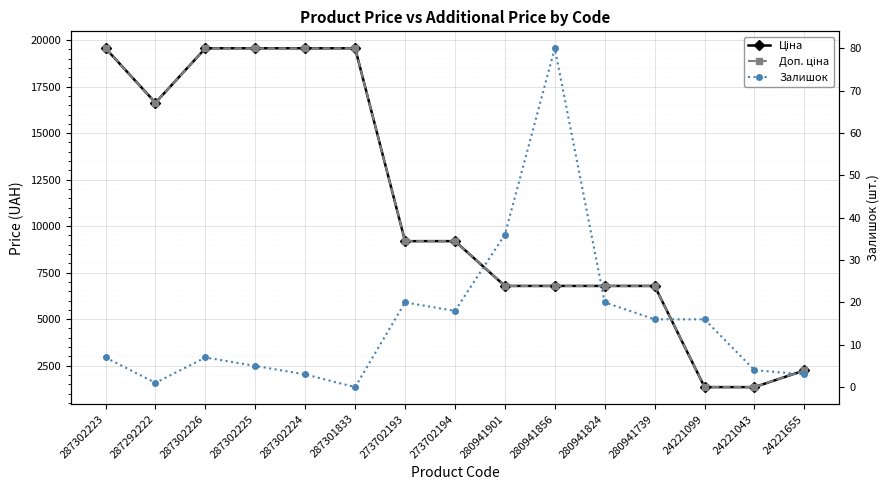

Where is Доп. ціна nearest to the value 10456?

273702193